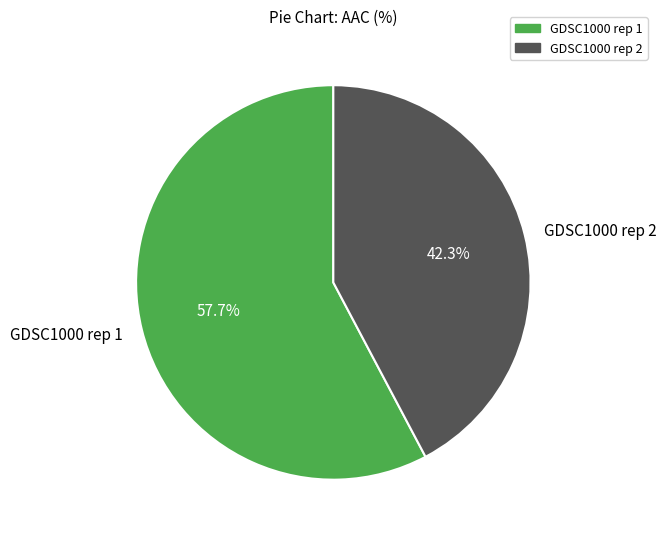

Between GDSC1000 rep 1 and GDSC1000 rep 2, which is larger?

GDSC1000 rep 1